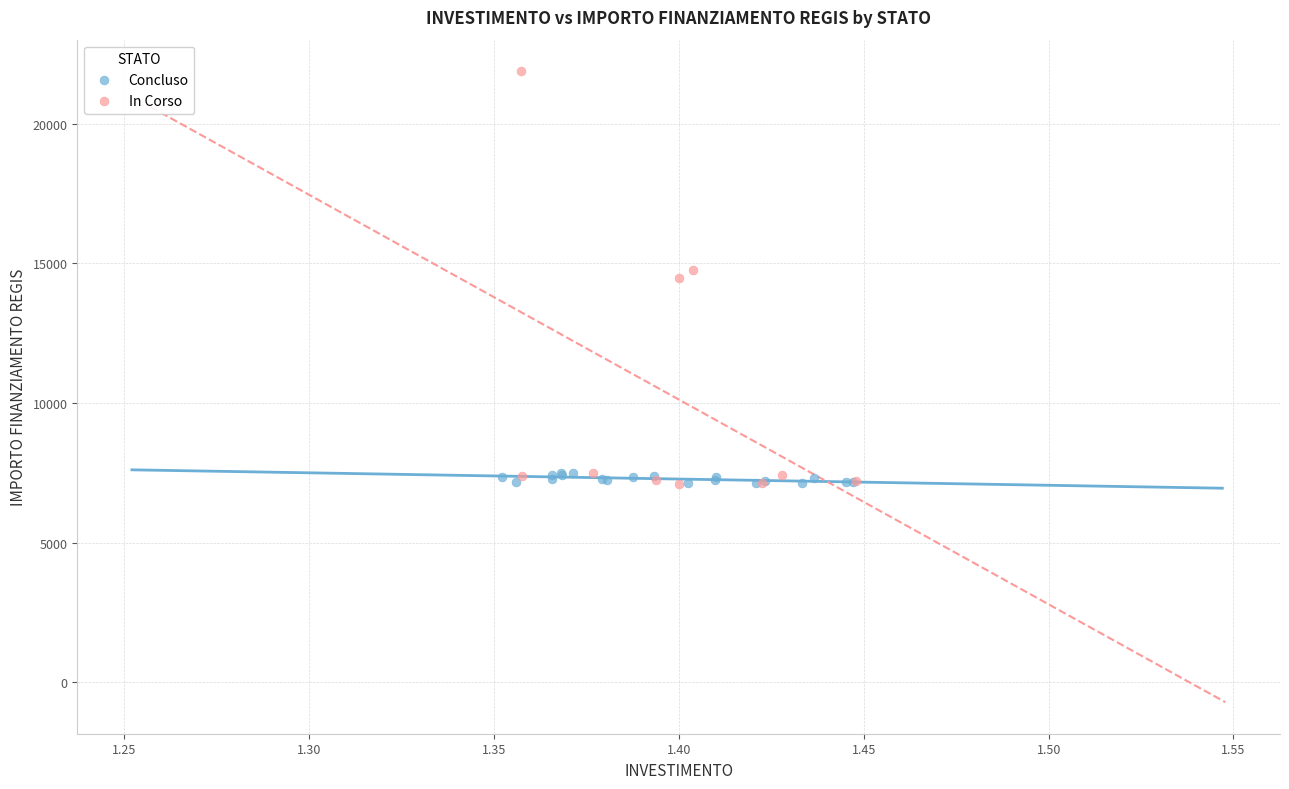

Which series reaches the maximum Y coordinate?

In Corso